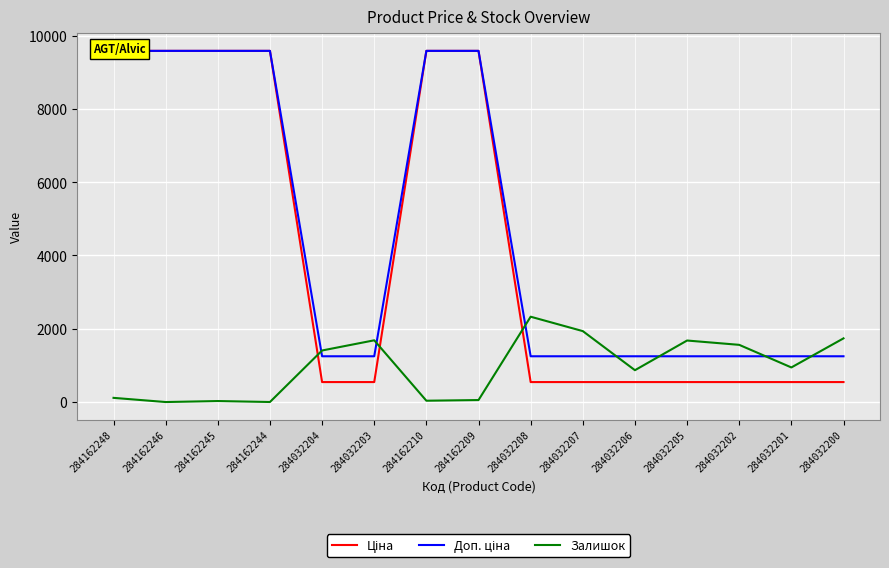

True or false: Доп. ціна and Ціна intersect in this chart.

False